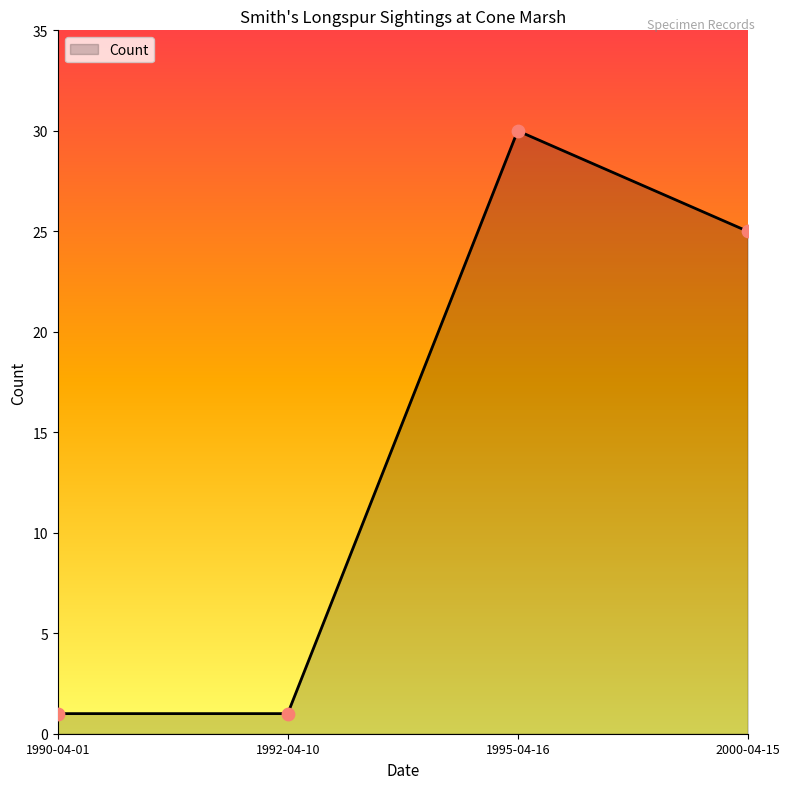

Between 1992-04-10 and 2000-04-15, which is larger?

2000-04-15